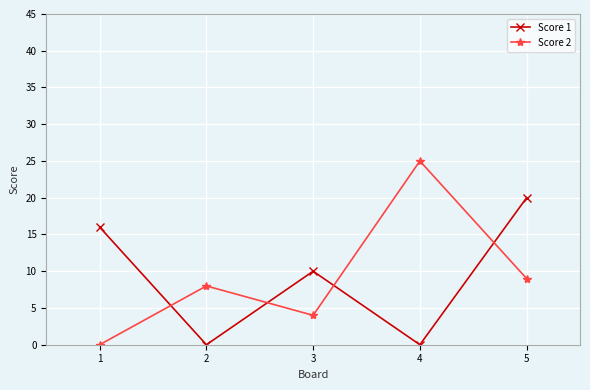

What is the difference between the maximum and minimum values in the Score 1 series?

20